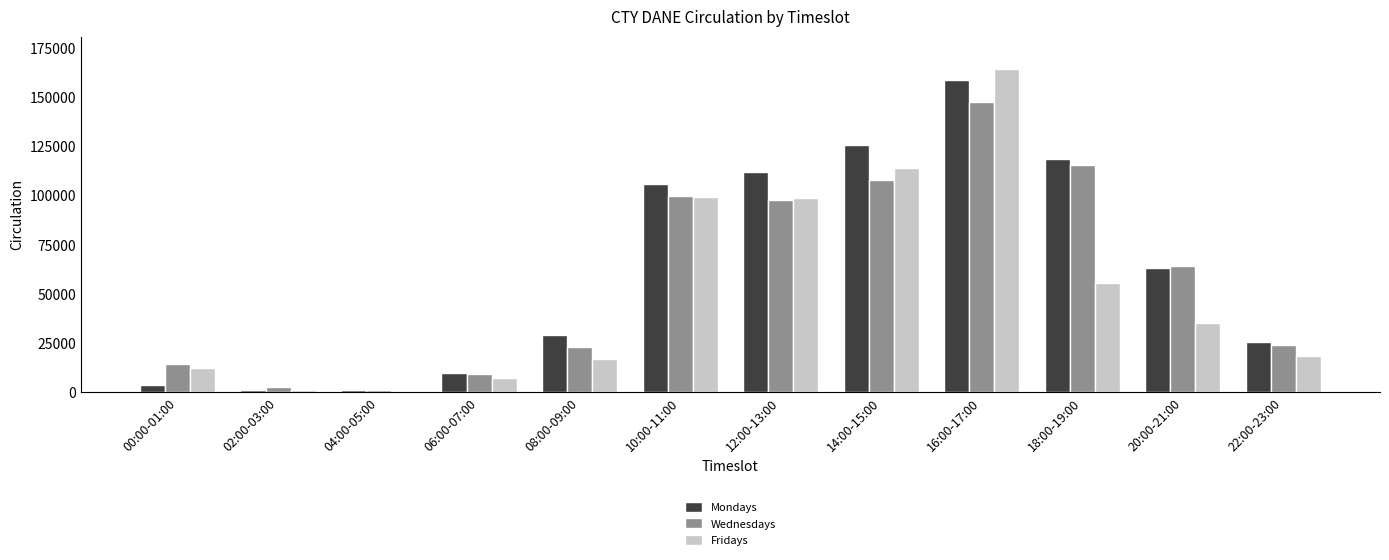

Is it true that Fridays equals 164370 at 16:00-17:00?

True